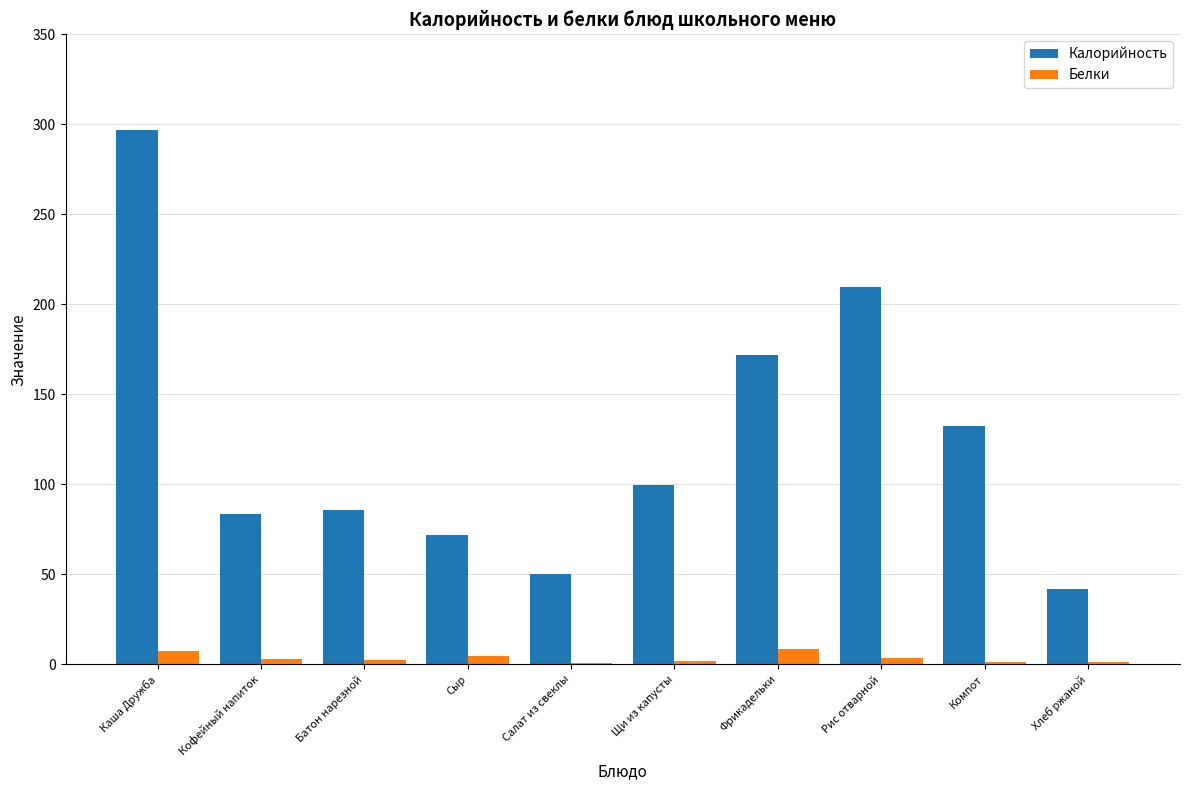

What is the sum of the Калорийность values at Фрикадельки and Кофейный напиток?

255.2